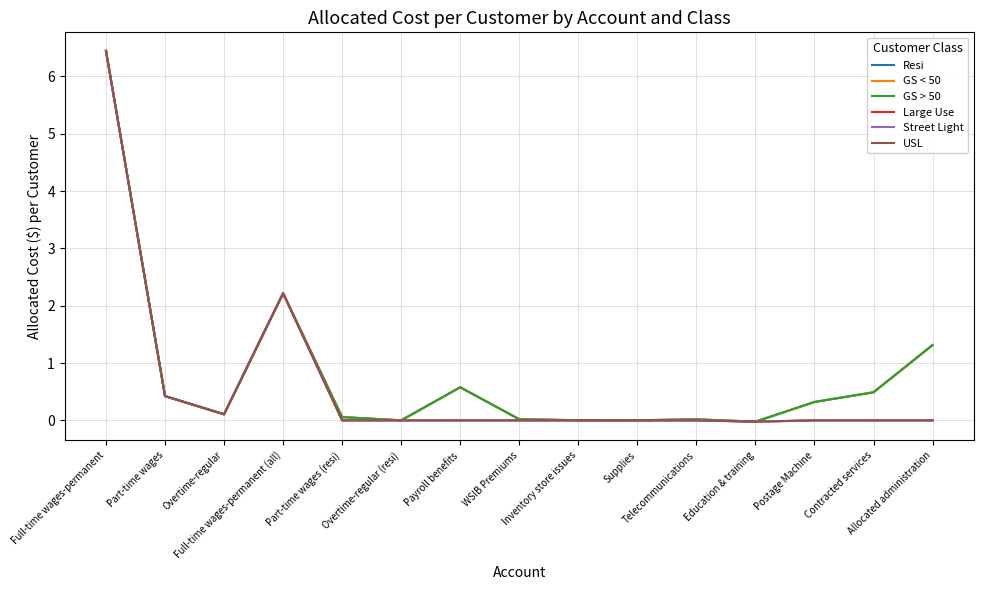

At how many categories does at least one series exceed 4?

1